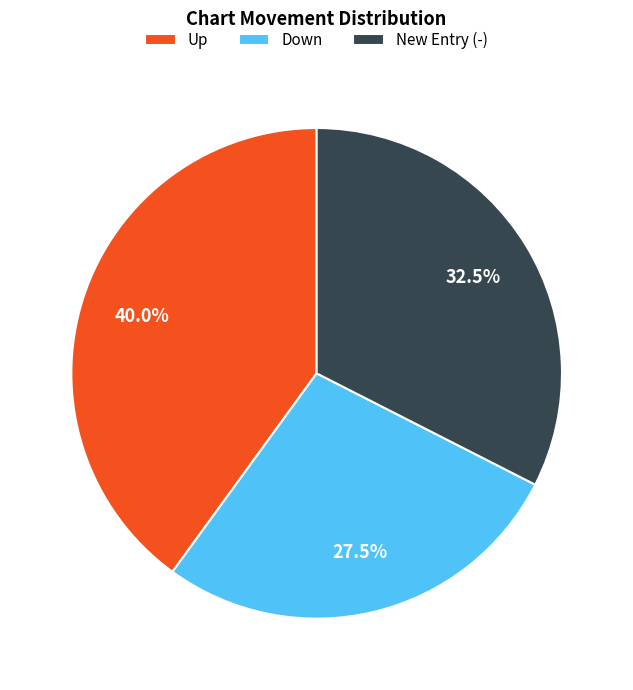

How many segments does this pie chart have?

3